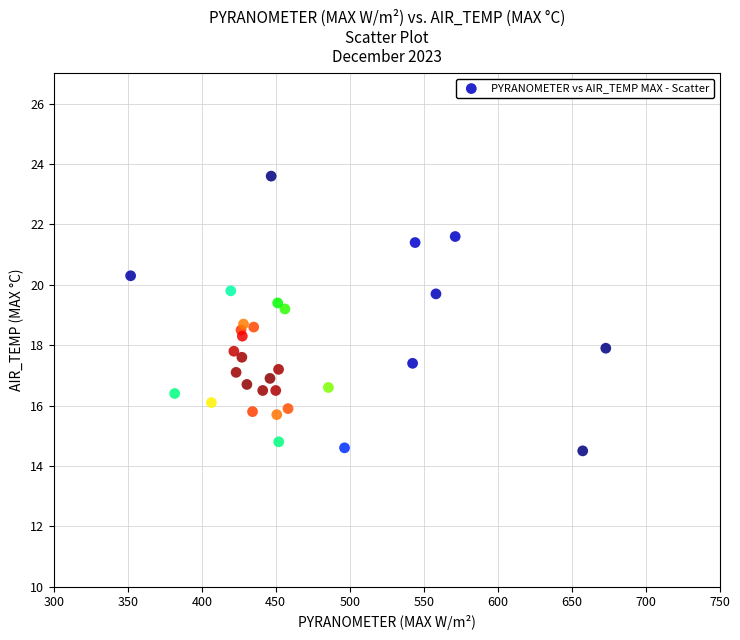

What is the range of Y values (max minus min)?

9.1